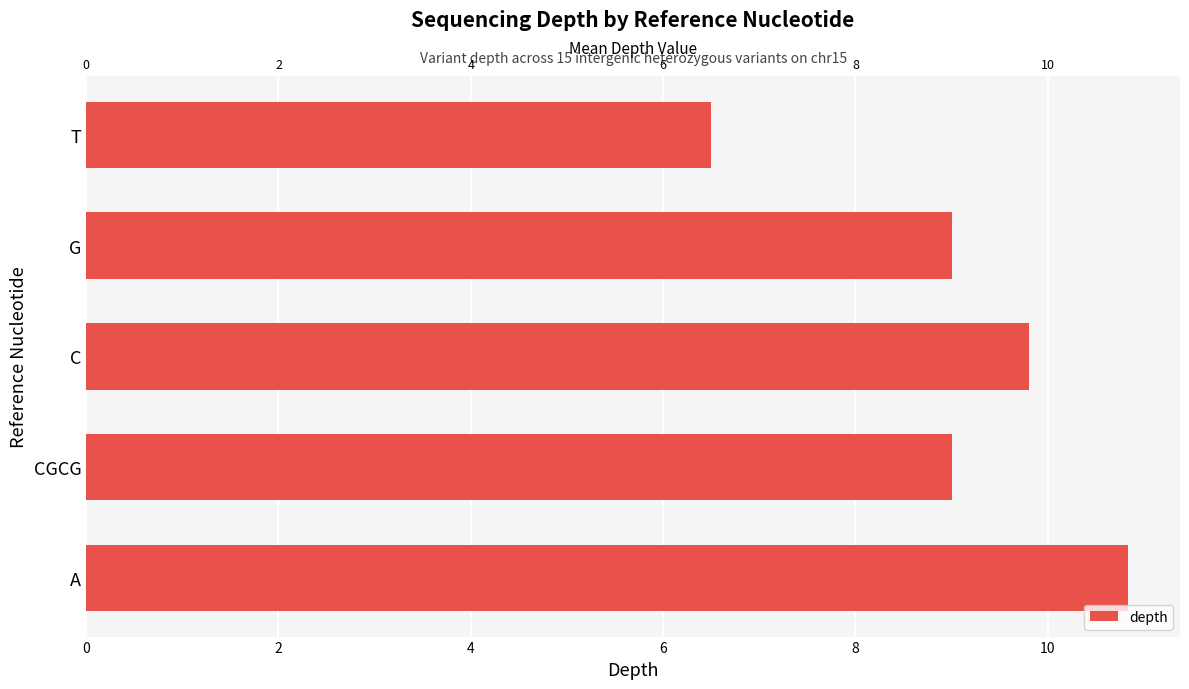

The chart shows a value of 9.0 at G. True or false?

True